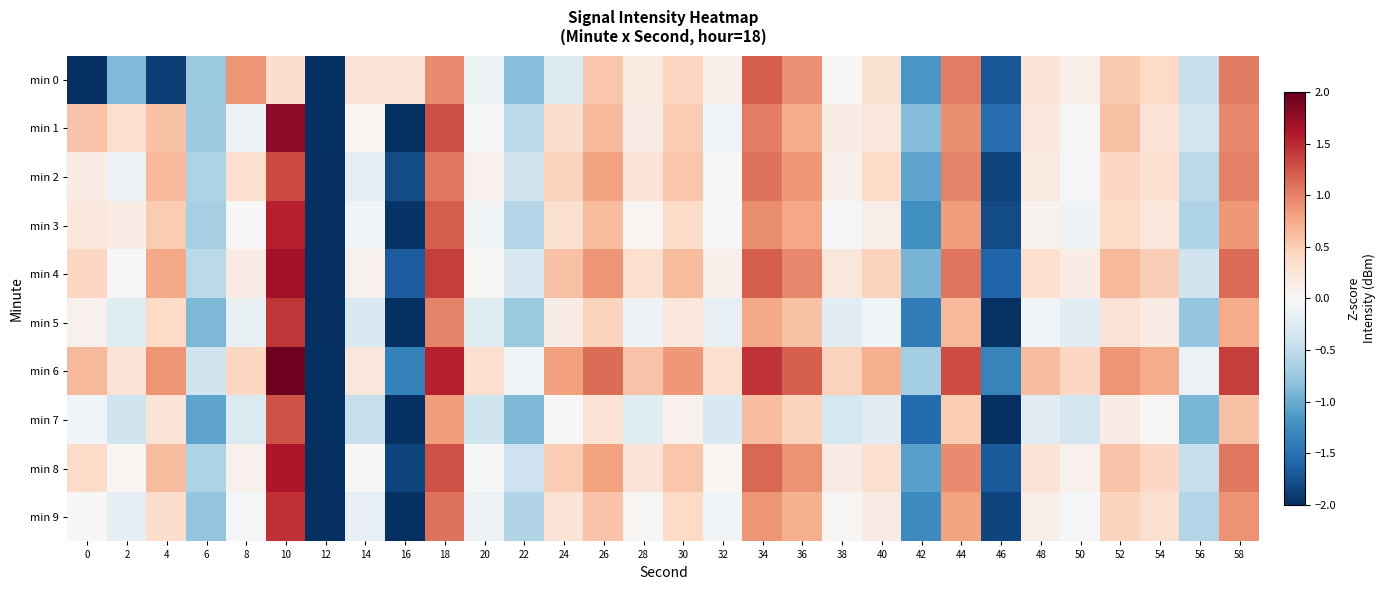

Reading left to right, what are all the values shown in this chart?

min 0: 0=-4.8	2=-0.9	4=-1.9	6=-0.7	8=0.9	10=0.3	12=-2.9	14=0.3	16=0.3	18=0.9	20=-0.1	22=-0.8	24=-0.3	26=0.6	28=0.2	30=0.4	32=0.1	34=1.2	36=0.9	38=0.0	40=0.3	42=-1.2	44=1.0	46=-1.7	48=0.3	50=0.1	52=0.5	54=0.4	56=-0.5	58=1.0
min 1: 0=0.6	2=0.3	4=0.6	6=-0.7	8=-0.1	10=1.8	12=-3.1	14=0.0	16=-2.2	18=1.3	20=-0.0	22=-0.5	24=0.4	26=0.7	28=0.2	30=0.5	32=-0.1	34=1.0	36=0.7	38=0.2	40=0.2	42=-0.9	44=0.9	46=-1.5	48=0.2	50=0.0	52=0.6	54=0.3	56=-0.4	58=1.0
min 2: 0=0.2	2=-0.1	4=0.7	6=-0.6	8=0.3	10=1.3	12=-2.6	14=-0.2	16=-1.8	18=1.0	20=0.1	22=-0.4	24=0.5	26=0.8	28=0.3	30=0.5	32=0.0	34=1.1	36=0.9	38=0.1	40=0.4	42=-1.1	44=1.0	46=-1.9	48=0.2	50=-0.0	52=0.4	54=0.3	56=-0.5	58=1.0
min 3: 0=0.2	2=0.2	4=0.5	6=-0.7	8=0.0	10=1.5	12=-2.9	14=-0.1	16=-2.0	18=1.2	20=-0.1	22=-0.6	24=0.3	26=0.6	28=0.0	30=0.4	32=-0.0	34=0.9	36=0.8	38=-0.0	40=0.1	42=-1.2	44=0.8	46=-1.8	48=0.1	50=-0.1	52=0.4	54=0.2	56=-0.6	58=0.9
min 4: 0=0.4	2=-0.0	4=0.8	6=-0.5	8=0.2	10=1.7	12=-2.6	14=0.1	16=-1.7	18=1.4	20=0.0	22=-0.3	24=0.6	26=0.9	28=0.3	30=0.6	32=0.1	34=1.2	36=1.0	38=0.2	40=0.5	42=-0.9	44=1.1	46=-1.6	48=0.3	50=0.2	52=0.7	54=0.5	56=-0.4	58=1.1
min 5: 0=0.1	2=-0.2	4=0.4	6=-0.9	8=-0.1	10=1.4	12=-3.2	14=-0.3	16=-2.3	18=1.0	20=-0.2	22=-0.7	24=0.2	26=0.4	28=-0.1	30=0.2	32=-0.2	34=0.8	36=0.6	38=-0.2	40=-0.1	42=-1.4	44=0.7	46=-2.0	48=-0.1	50=-0.2	52=0.3	54=0.2	56=-0.8	58=0.7
min 6: 0=0.7	2=0.3	4=0.9	6=-0.4	8=0.4	10=1.9	12=-2.4	14=0.2	16=-1.4	18=1.5	20=0.3	22=-0.1	24=0.8	26=1.1	28=0.6	30=0.9	32=0.3	34=1.4	36=1.2	38=0.5	40=0.7	42=-0.7	44=1.3	46=-1.3	48=0.6	50=0.4	52=0.9	54=0.7	56=-0.1	58=1.4
min 7: 0=-0.1	2=-0.4	4=0.3	6=-1.1	8=-0.3	10=1.3	12=-3.4	14=-0.5	16=-2.4	18=0.8	20=-0.4	22=-0.9	24=0.0	26=0.3	28=-0.2	30=0.1	32=-0.3	34=0.6	36=0.4	38=-0.3	40=-0.2	42=-1.5	44=0.5	46=-2.1	48=-0.2	50=-0.4	52=0.2	54=0.0	56=-0.9	58=0.6
min 8: 0=0.4	2=0.0	4=0.6	6=-0.6	8=0.1	10=1.6	12=-2.7	14=0.0	16=-1.8	18=1.3	20=0.0	22=-0.4	24=0.5	26=0.8	28=0.3	30=0.5	32=0.0	34=1.2	36=0.9	38=0.2	40=0.3	42=-1.1	44=0.9	46=-1.7	48=0.3	50=0.1	52=0.6	54=0.4	56=-0.5	58=1.0
min 9: 0=0.0	2=-0.2	4=0.4	6=-0.8	8=-0.0	10=1.5	12=-3.0	14=-0.2	16=-2.1	18=1.1	20=-0.1	22=-0.6	24=0.3	26=0.6	28=0.0	30=0.4	32=-0.1	34=0.9	36=0.7	38=0.0	40=0.2	42=-1.3	44=0.8	46=-1.8	48=0.1	50=-0.0	52=0.4	54=0.3	56=-0.6	58=0.9